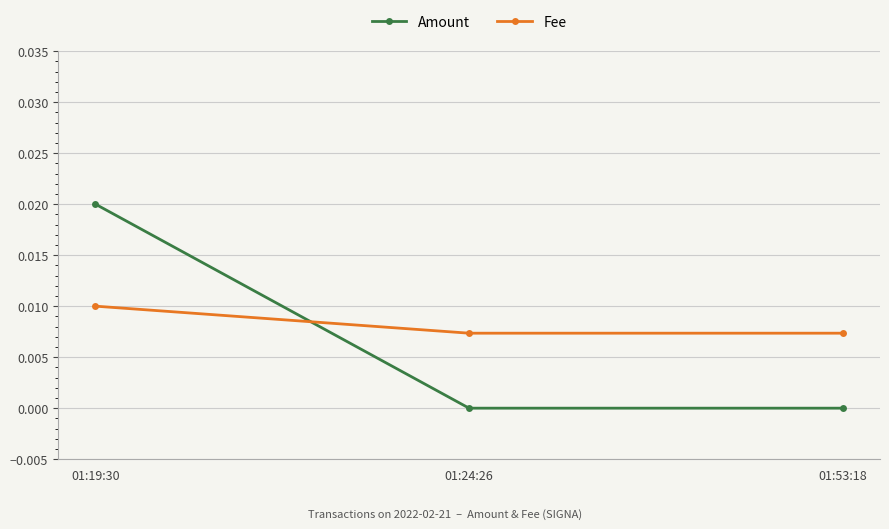

At 01:53:18, list the series in order from largest to smallest.

Fee, Amount